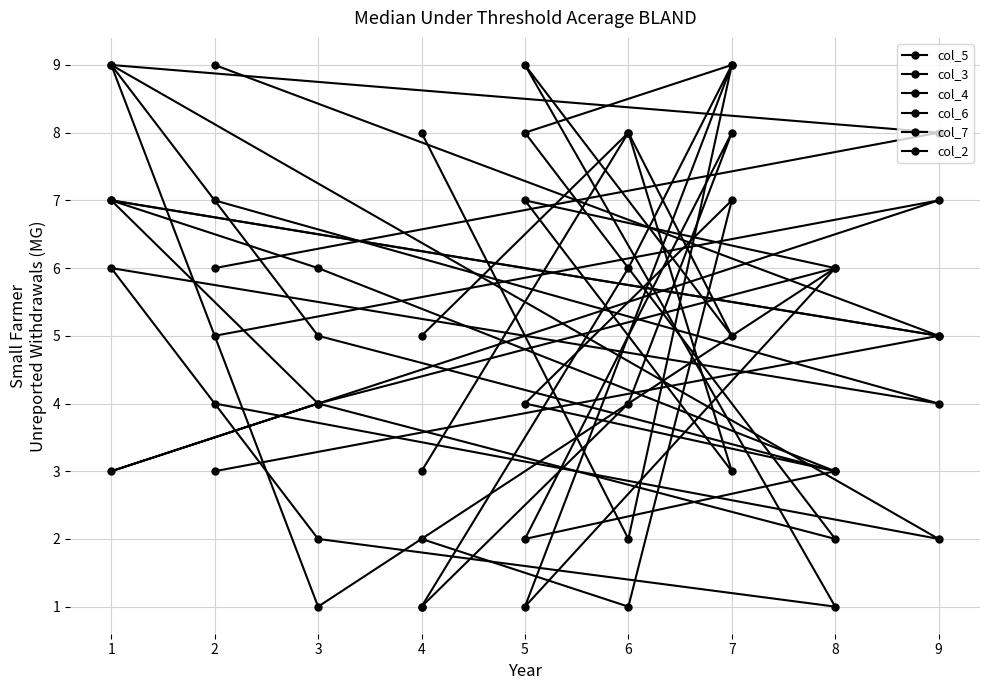

The value of col_7 at 8 is 3. True or false?

True